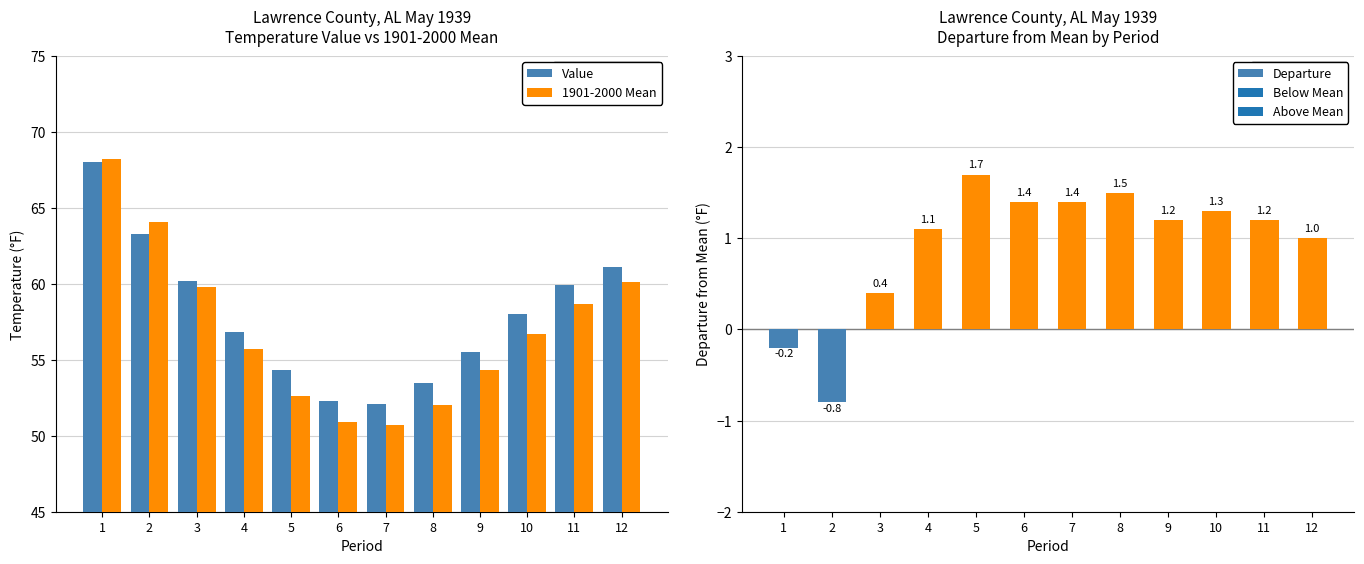

Are the bars grouped side by side (vs. stacked)?

Yes